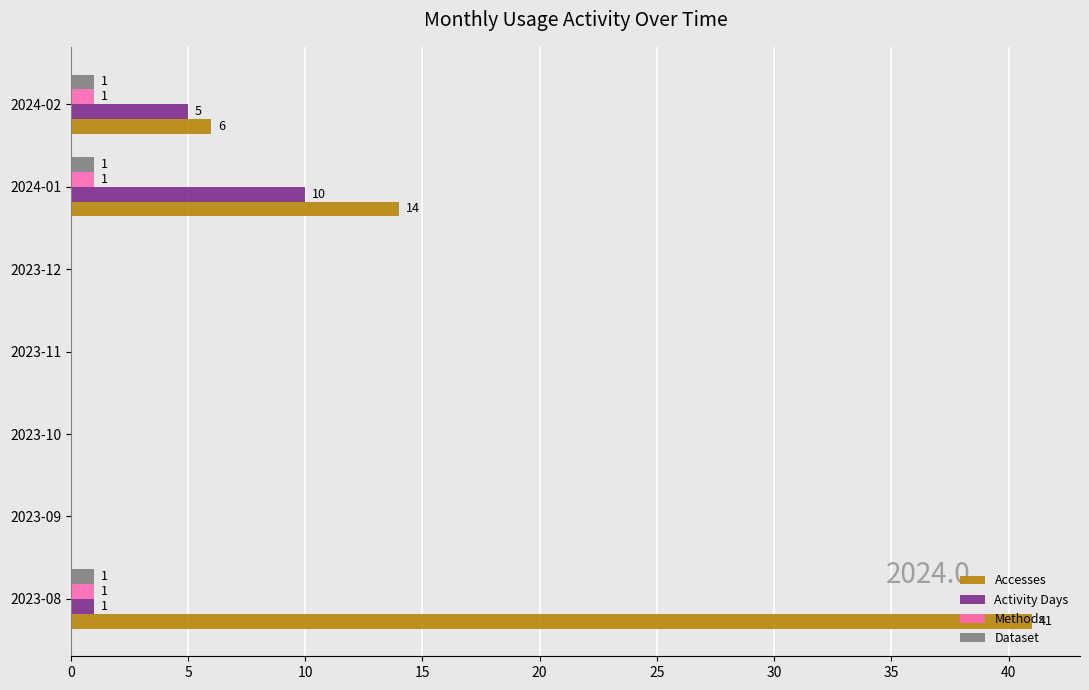

What is the sum of all Accesses values?

61